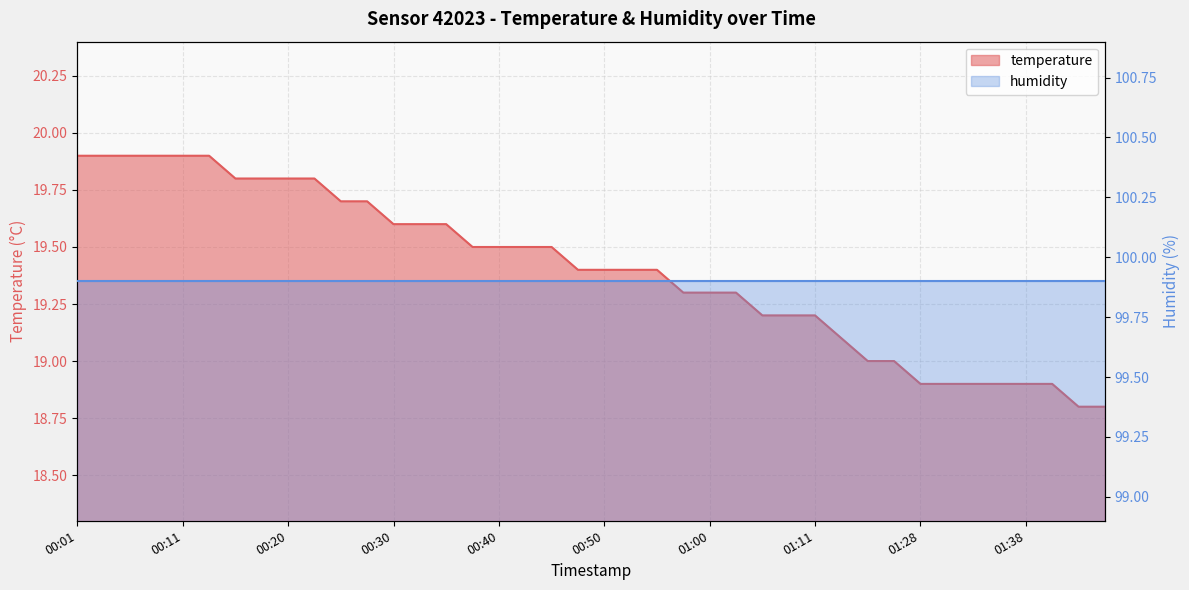

What is the greatest value displayed?

19.9